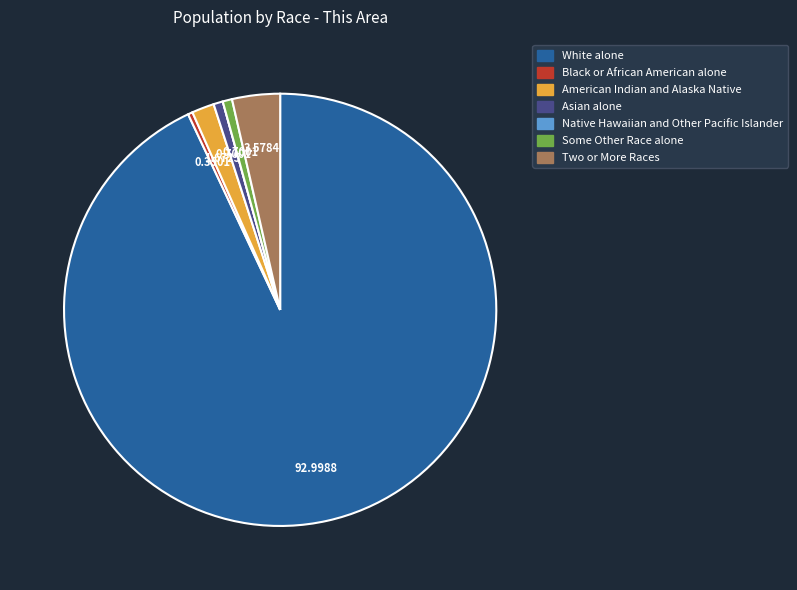

Do White alone and American Indian and Alaska Native together represent more than half of the pie?

Yes